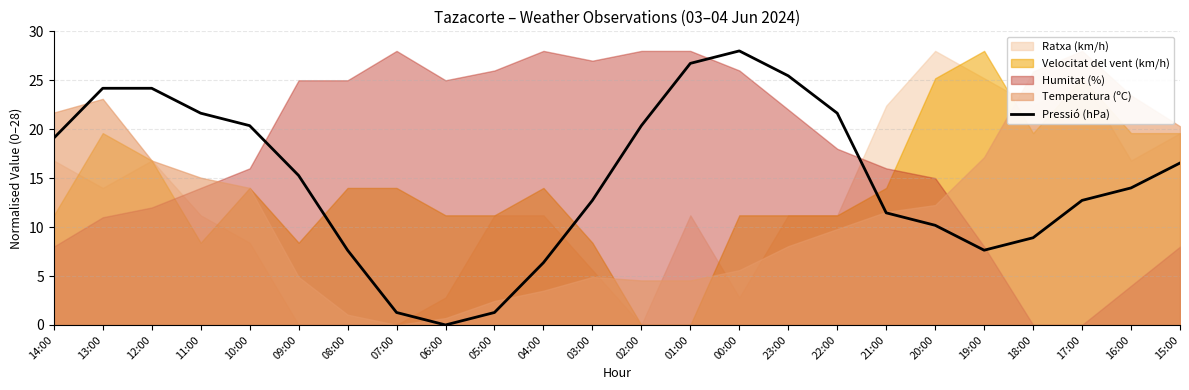

Where does the data first go above 15?

14:00